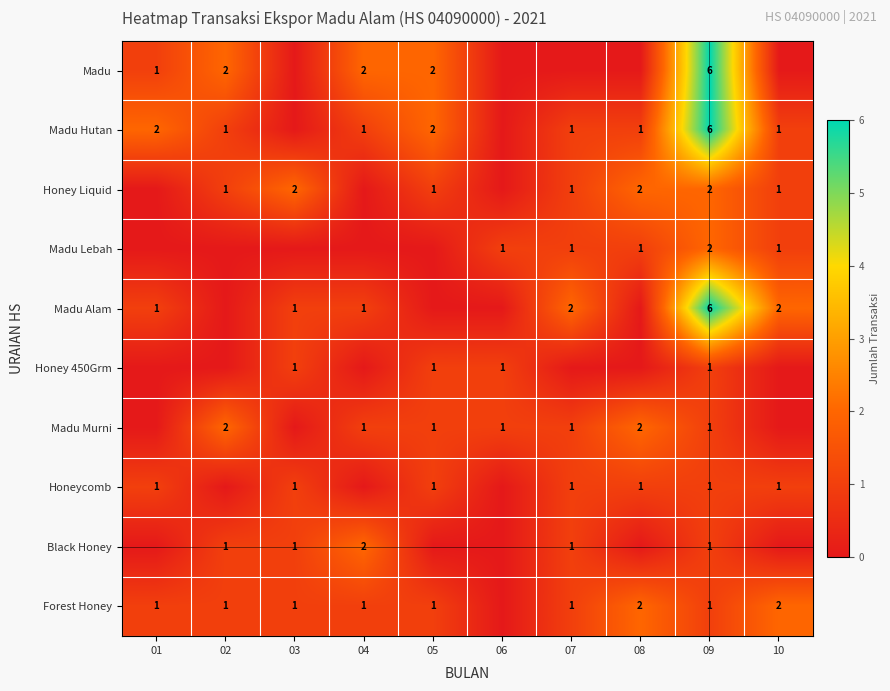

What is the total value across all series at 09?

27